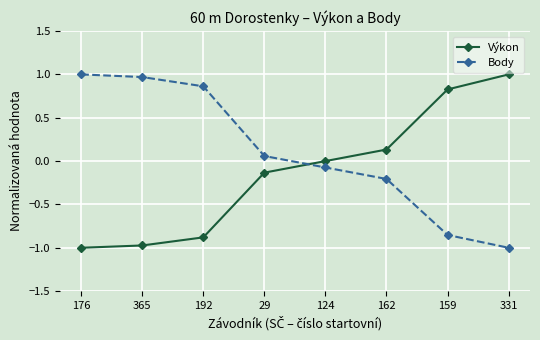

How many times do Výkon and Body cross each other?

1